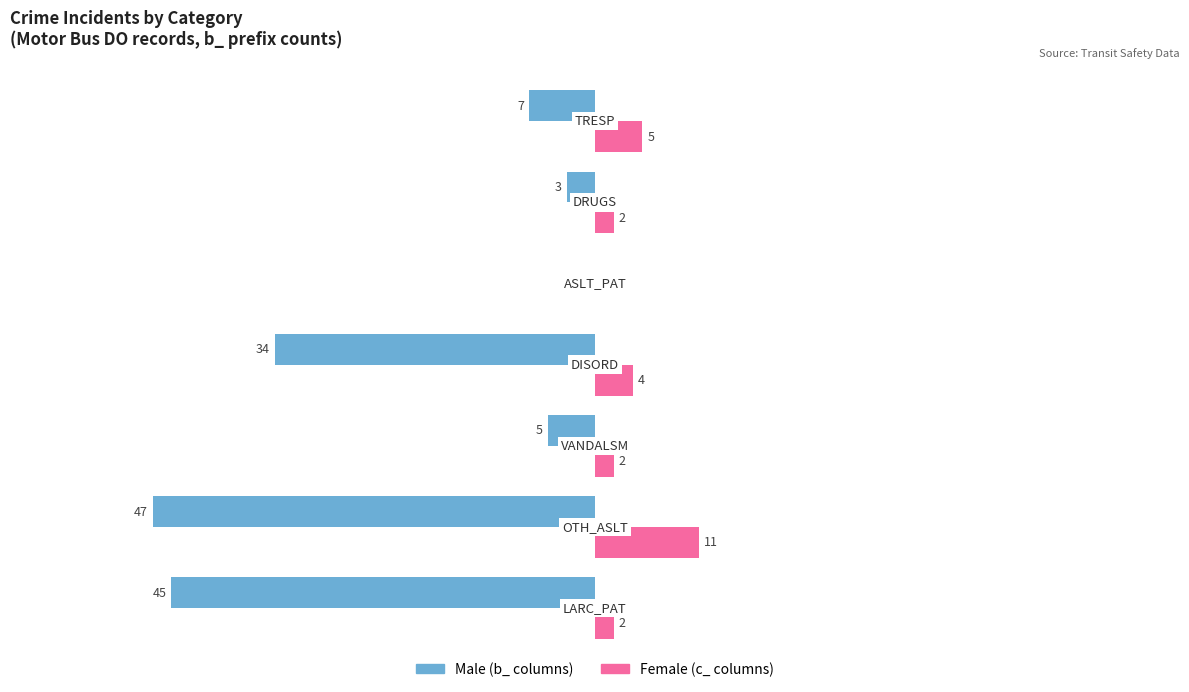

Between 0 and 6, which is larger?

6